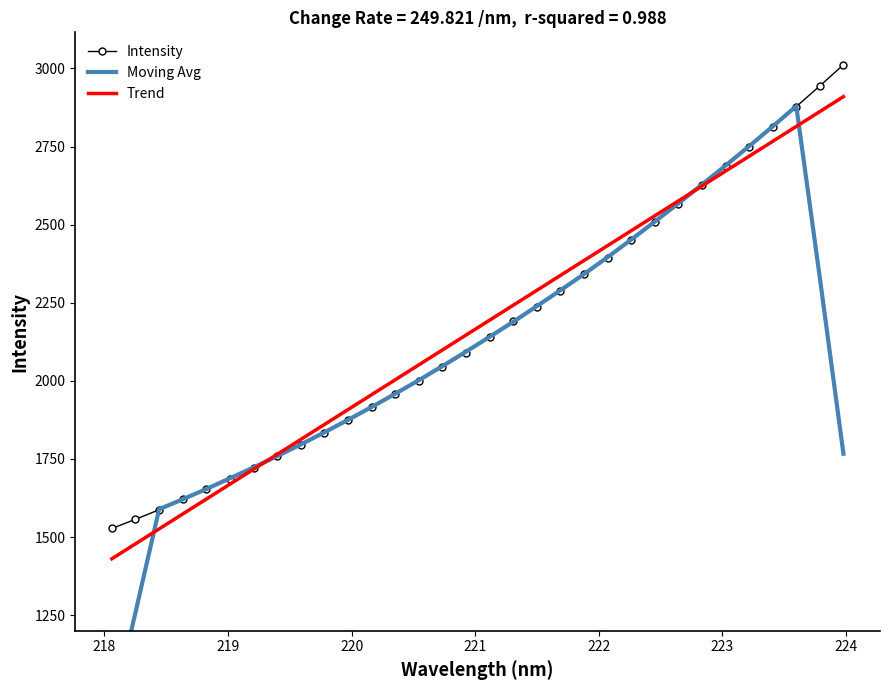

What is the highest value of the Trend series?

2909.6